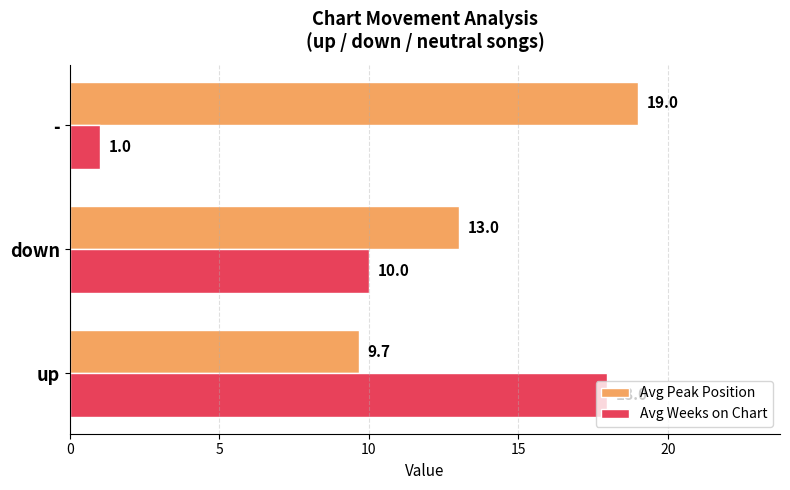

What is the difference between the Avg Peak Position values at - and up?

9.3